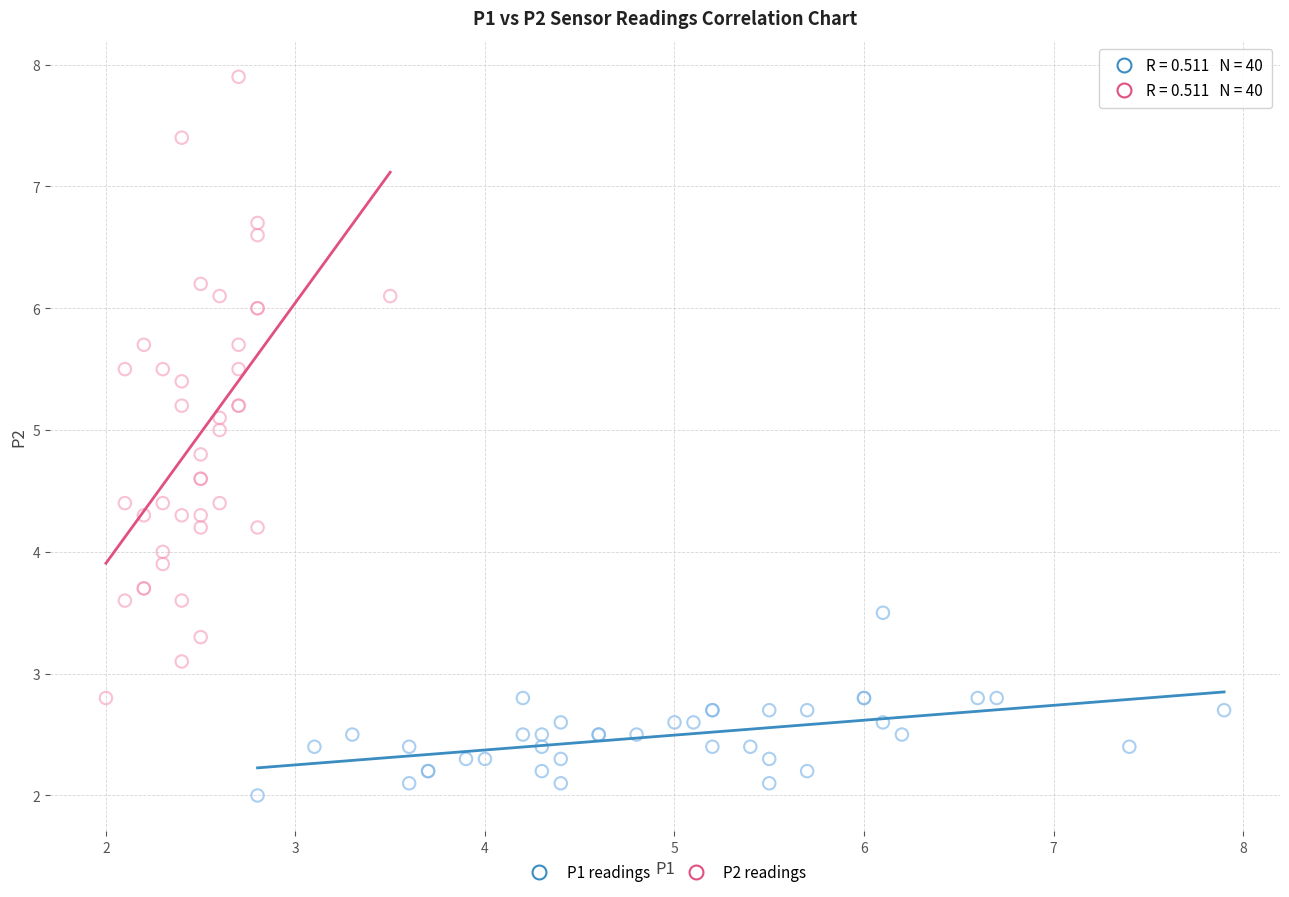

Which series has the largest Y range (max minus min)?

P2 readings